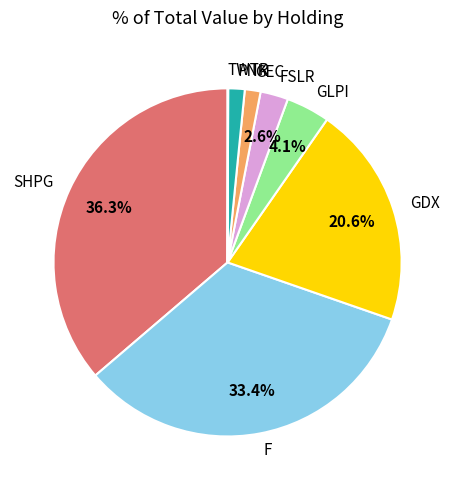

Between GEC and SHPG, which is larger?

SHPG